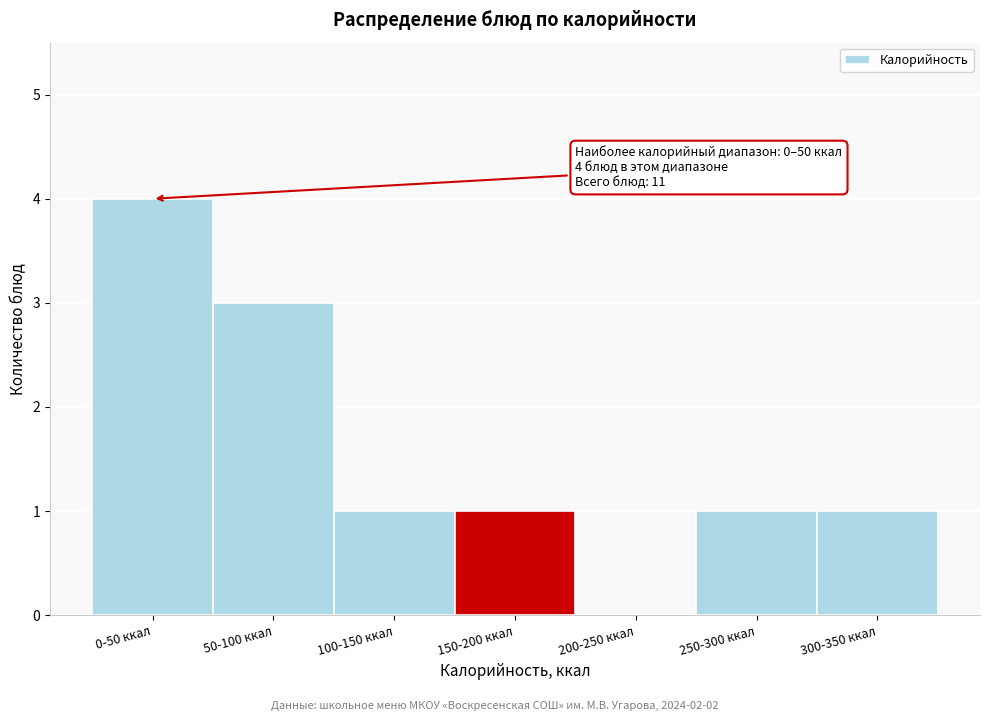

Reading left to right, what are all the values shown in this chart?

0-50 ккал=4	50-100 ккал=3	100-150 ккал=1	150-200 ккал=1	200-250 ккал=0	250-300 ккал=1	300-350 ккал=1